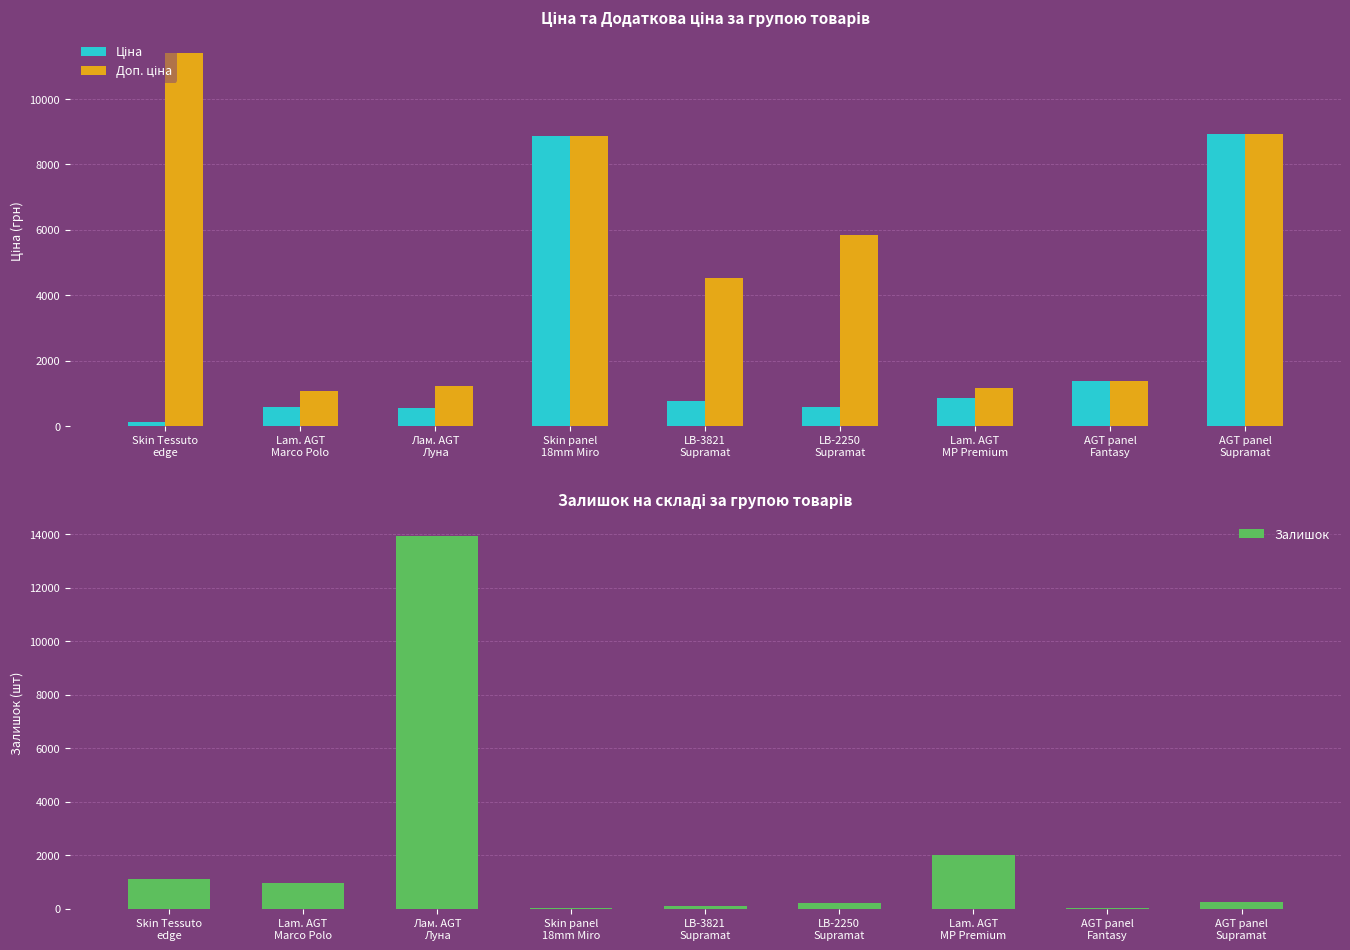

Where is Ціна nearest to the value 4524?

AGT panel
Fantasy